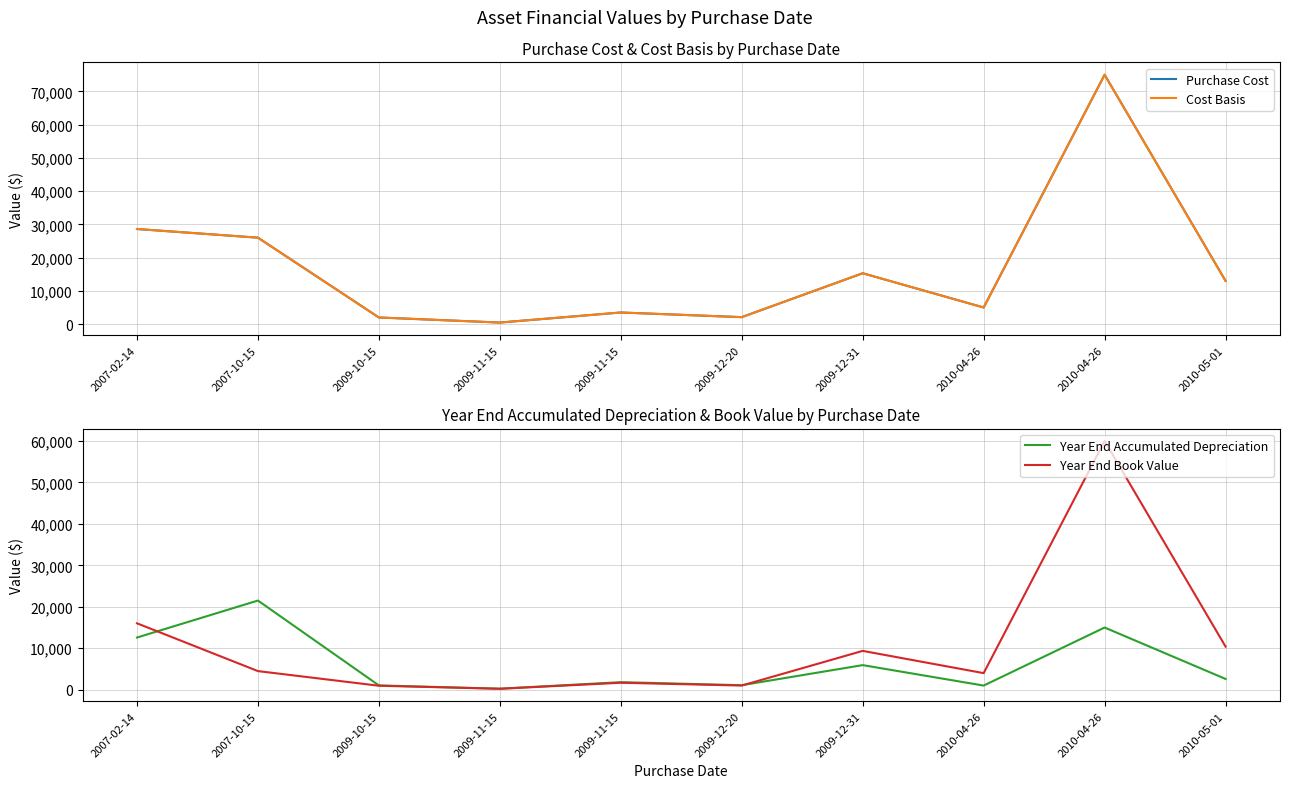

At which category is the sum across all series the highest?

2010-04-26